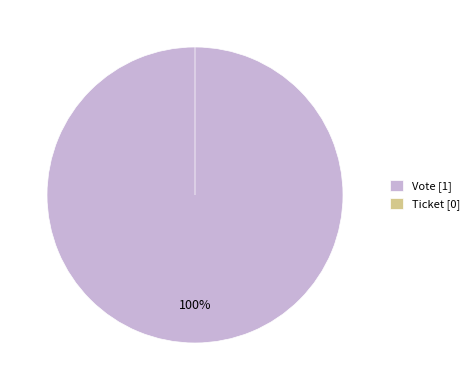

Is there any slice that represents more than half of the pie?

Yes